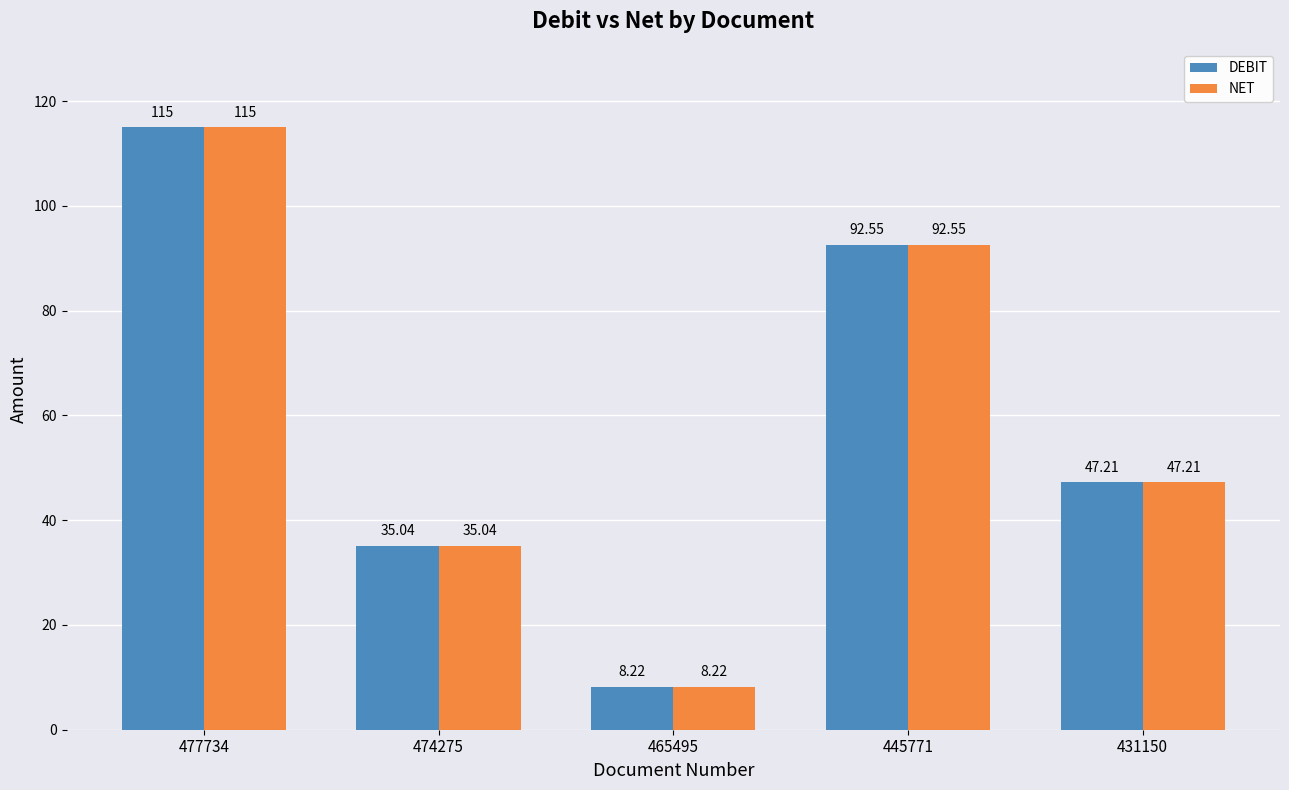

How many distinct data groups are displayed?

2